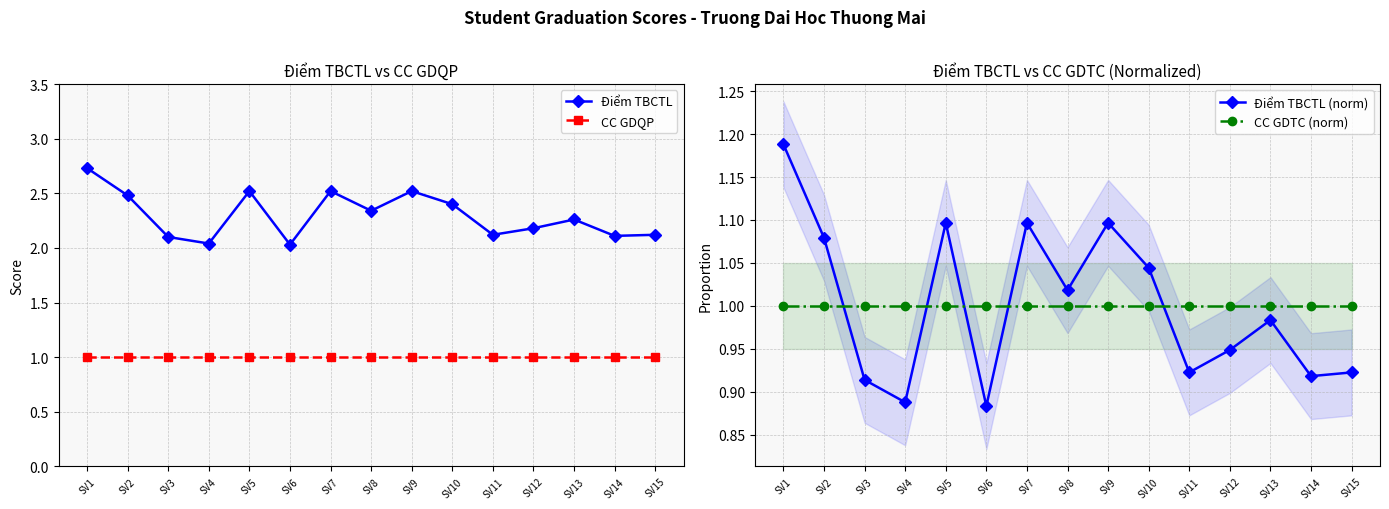

At which label is CC GDTC (norm) closest to 1?

SV1